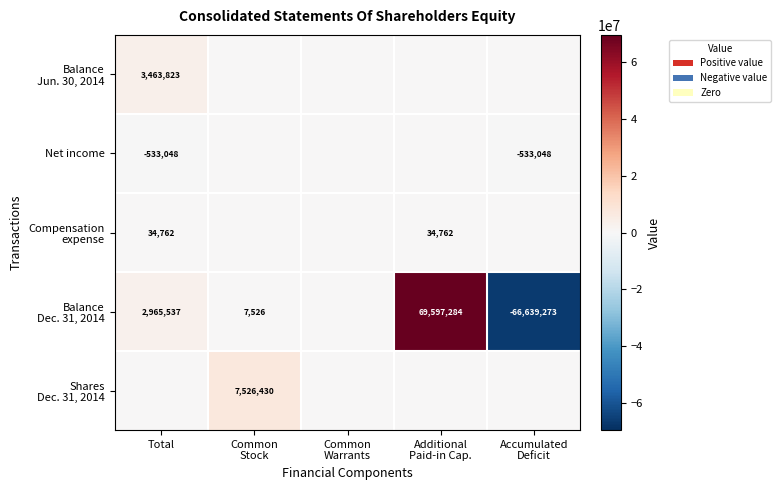

Is it true that Net income equals -533048 at Total?

True